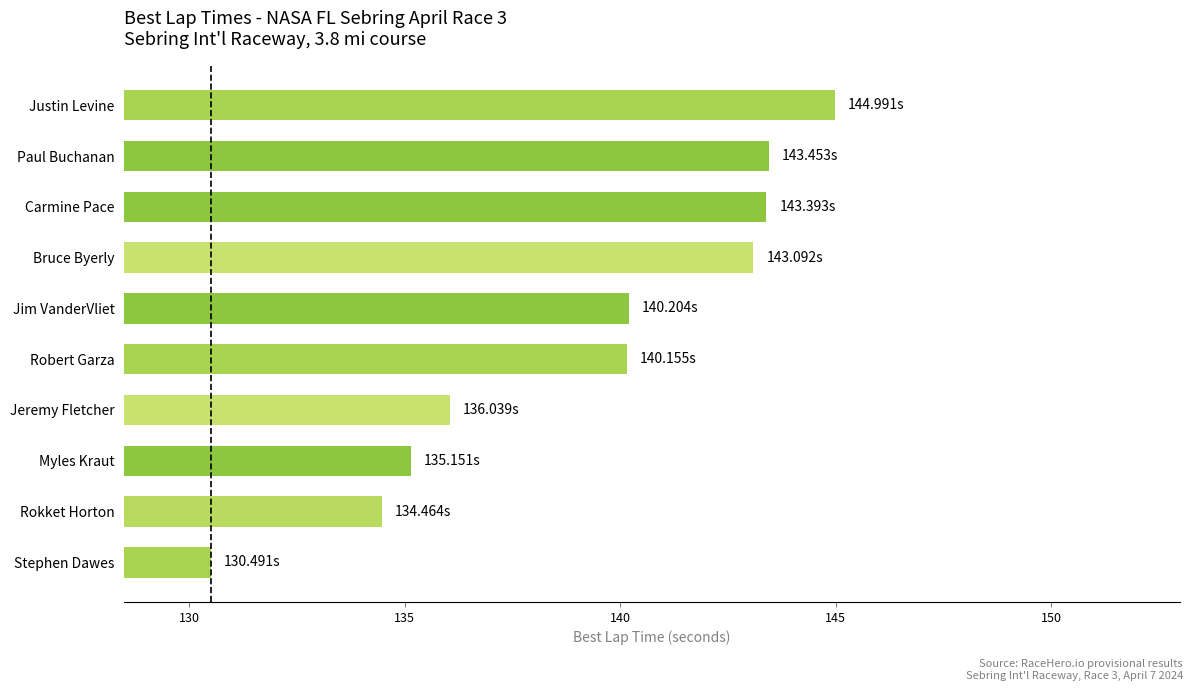

Which category has the highest value across all series?

Justin Levine